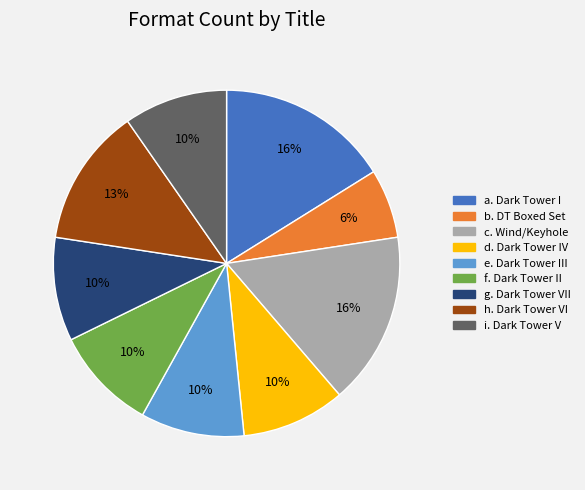

To the nearest percent, what is the difference between the largest and smallest slice percentages?

10%